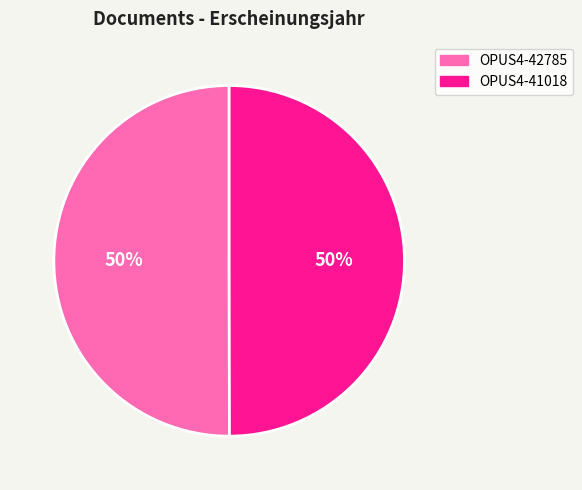

Is the sum of OPUS4-41018 and OPUS4-42785 greater than half?

Yes